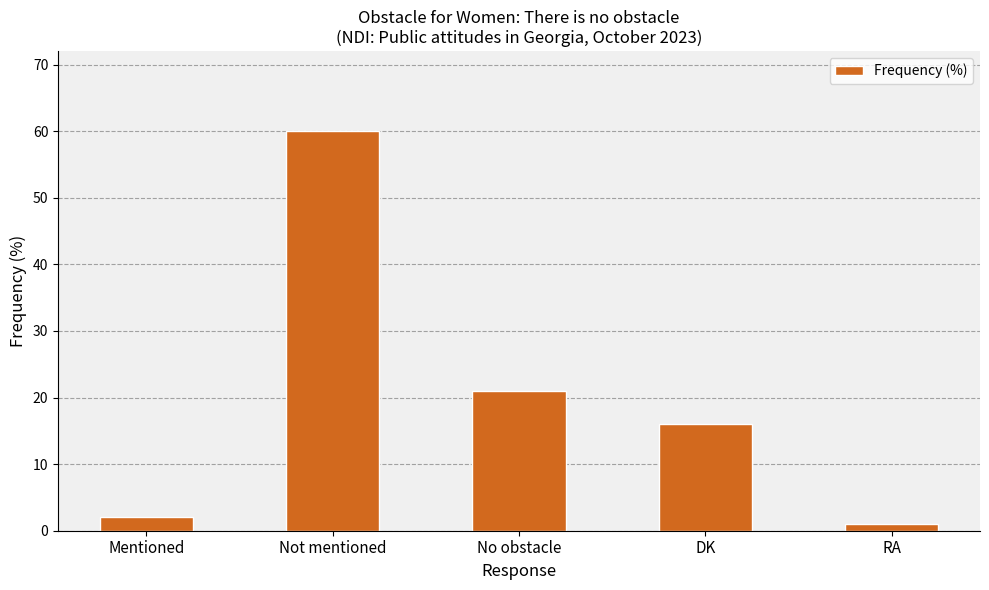

What is the change in value from No obstacle to DK?

-5